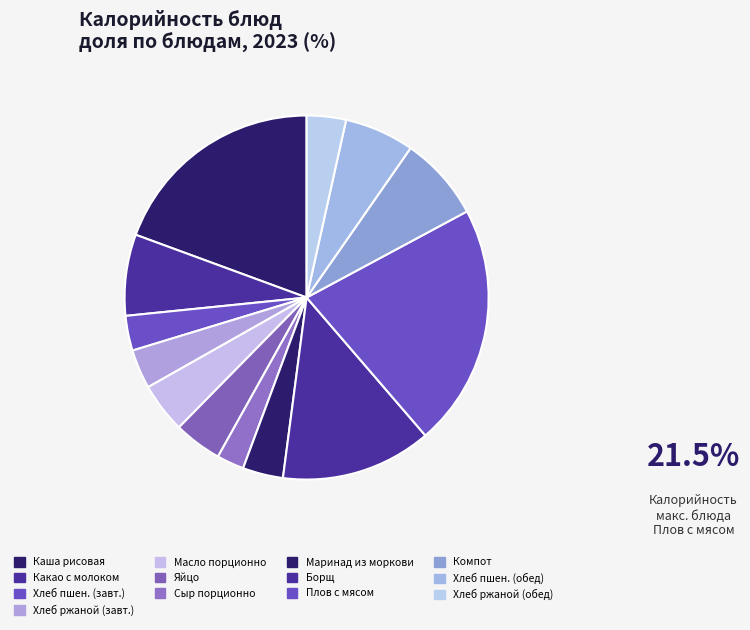

How many slices are in this pie chart?

13